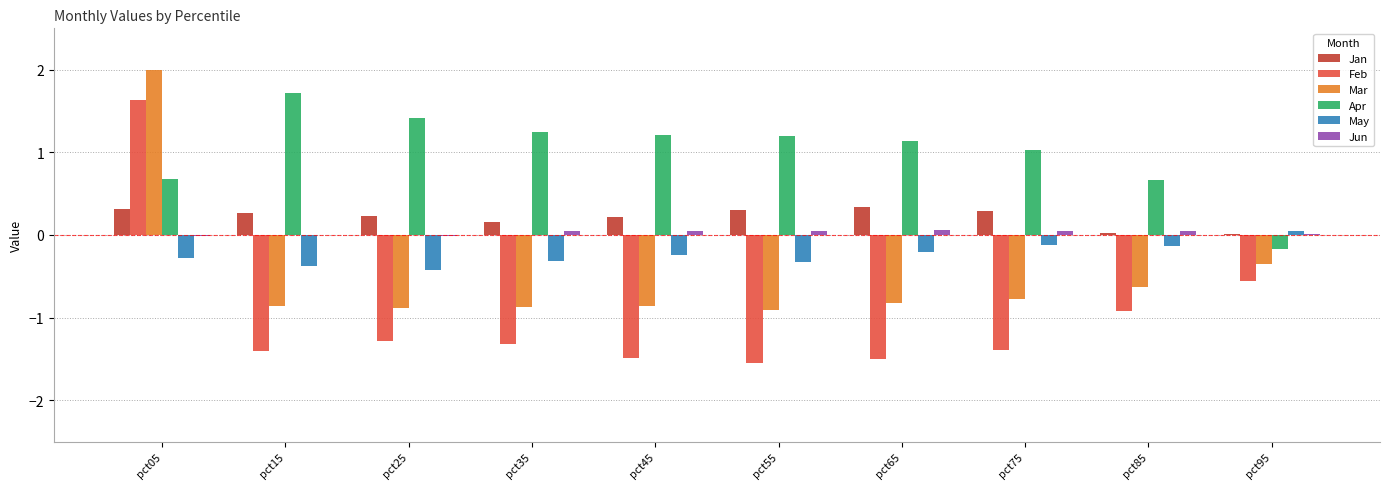

Is the value of May at pct15 greater than the value of Jan at pct05?

No